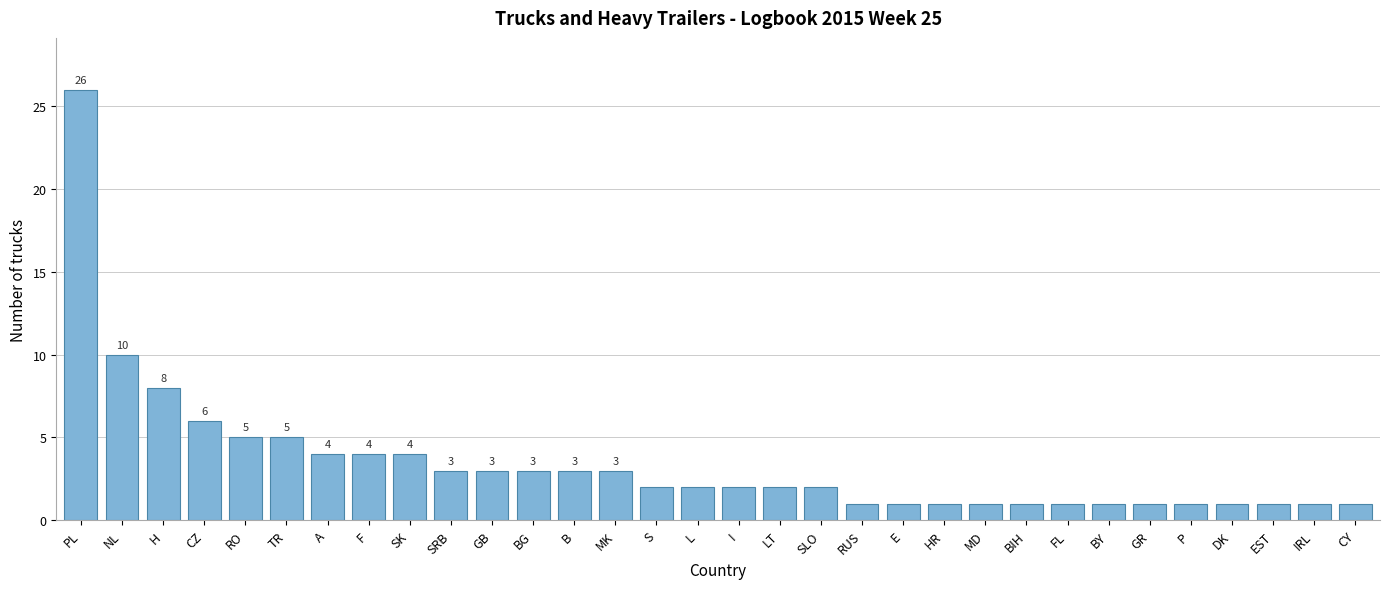

Is it true that the value at HR is 1?

True